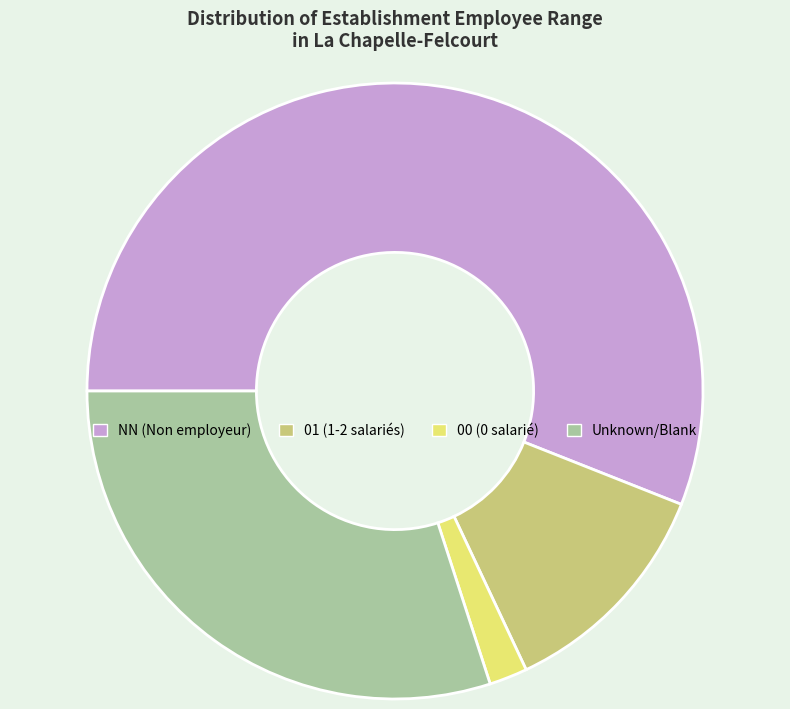

Approximately how many times larger is the value at NN (Non employeur) compared to 01 (1-2 salariés)?

4.7